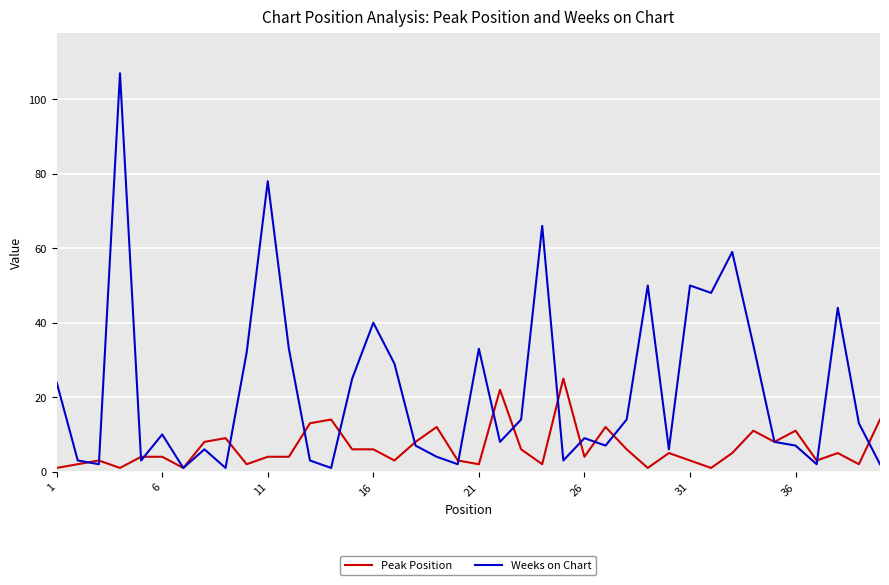

Which series ends up on top after the final intersection of Peak Position and Weeks on Chart?

Peak Position